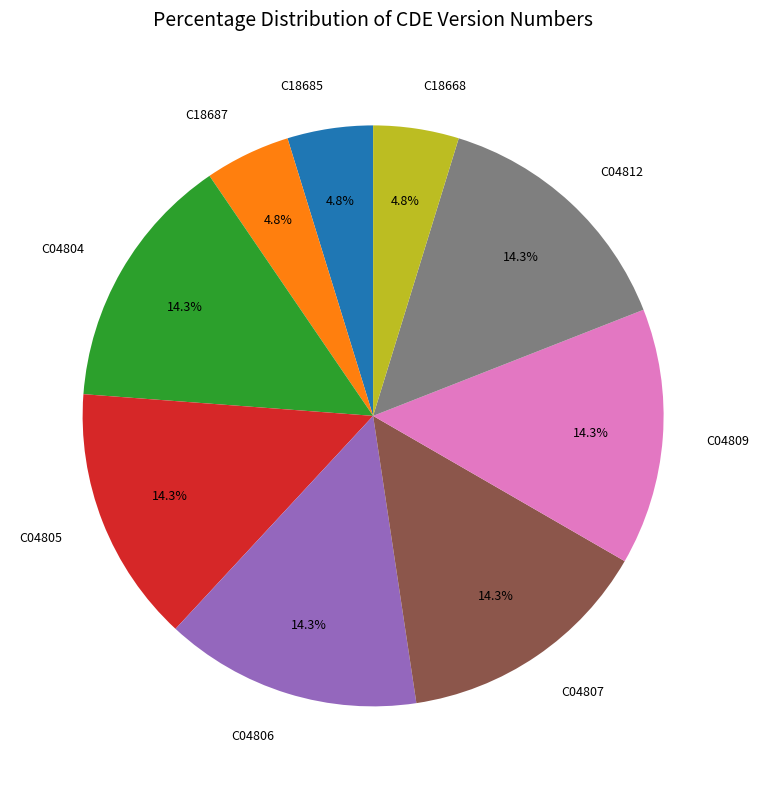

Is there a majority slice in this chart?

No